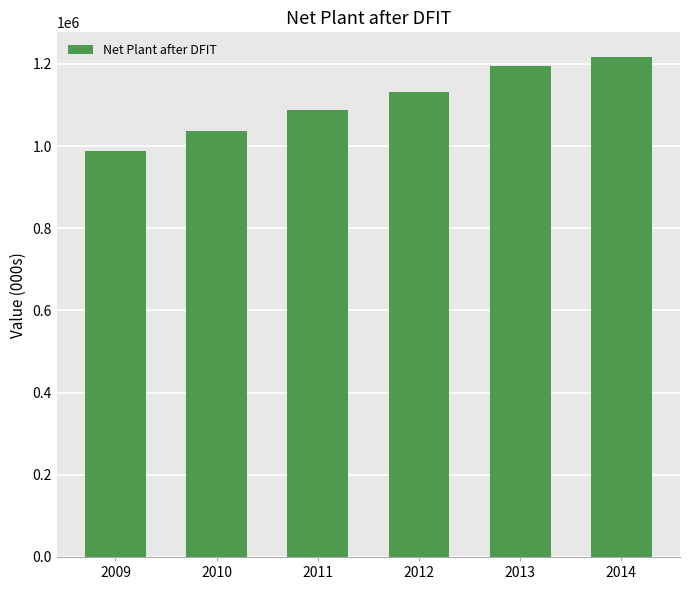

The chart shows a value of 1216245 at 2014. True or false?

True